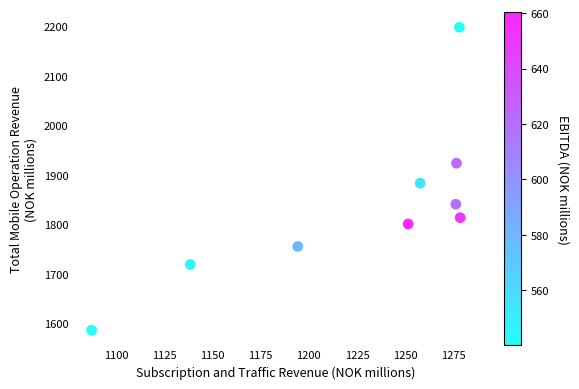

What Y value in the scatter plot is closest to 1892?

1883.5